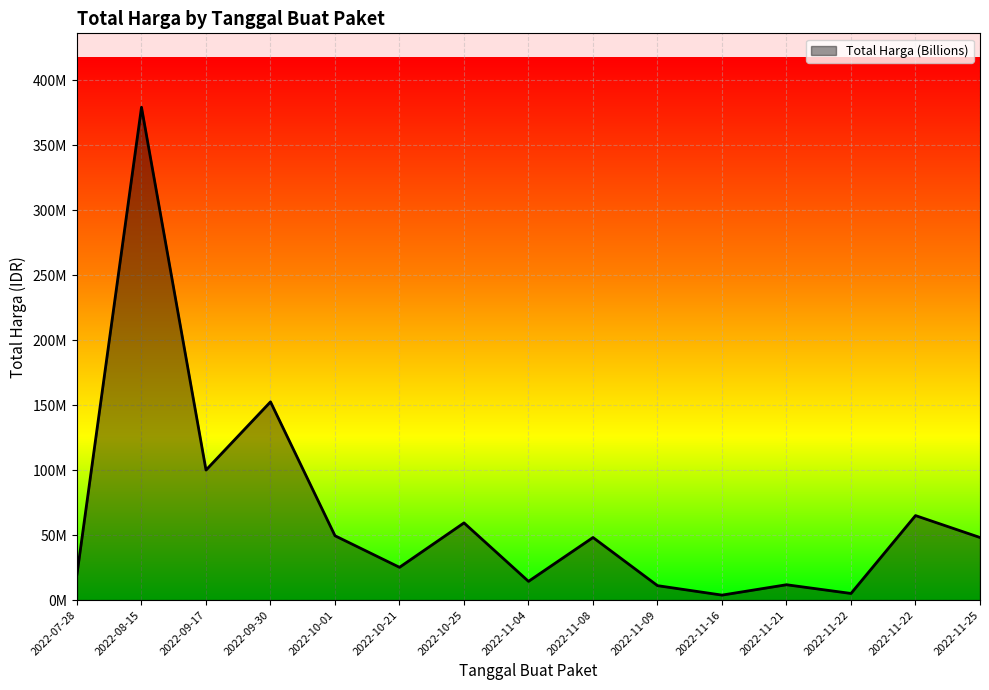

Reading left to right, list all the values displayed in this chart.

2022-07-28=19950000	2022-08-15=379075000	2022-09-30=152477000	2022-10-01=49478000	2022-10-21=25200000	2022-11-04=14400000	2022-11-08=48140000	2022-11-16=3825000	2022-11-21=11800000	2022-11-22=5093000	2022-11-25=48140000	2022-09-17=100000000	2022-10-25=59375000	2022-11-09=11100000	2022-11-22=65000000